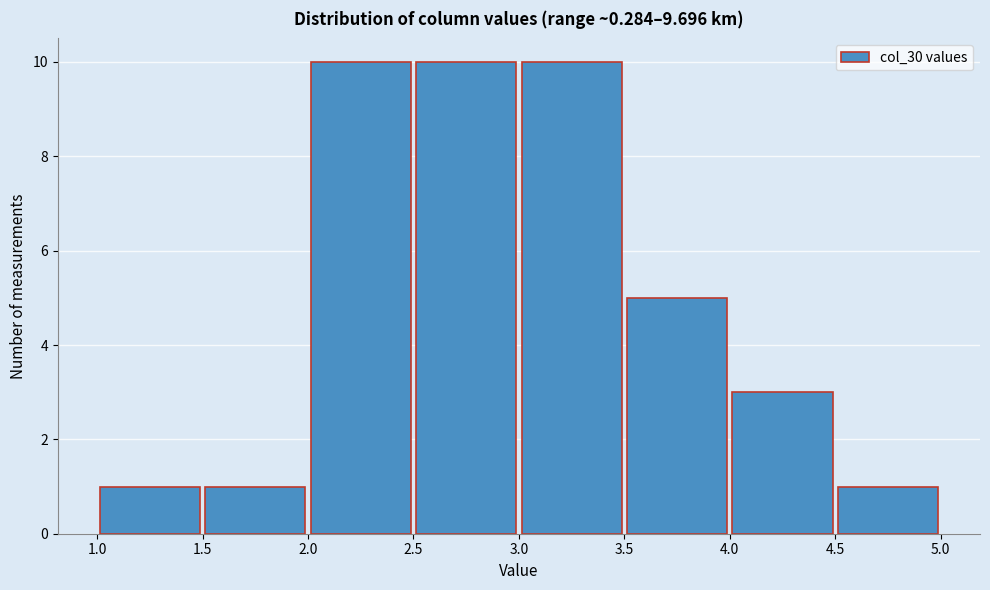

What is the height of the bar covering 1.5 to 2.0 on the x-axis? The values are not printed on the chart, so give them approximately, as read against the axis.

1